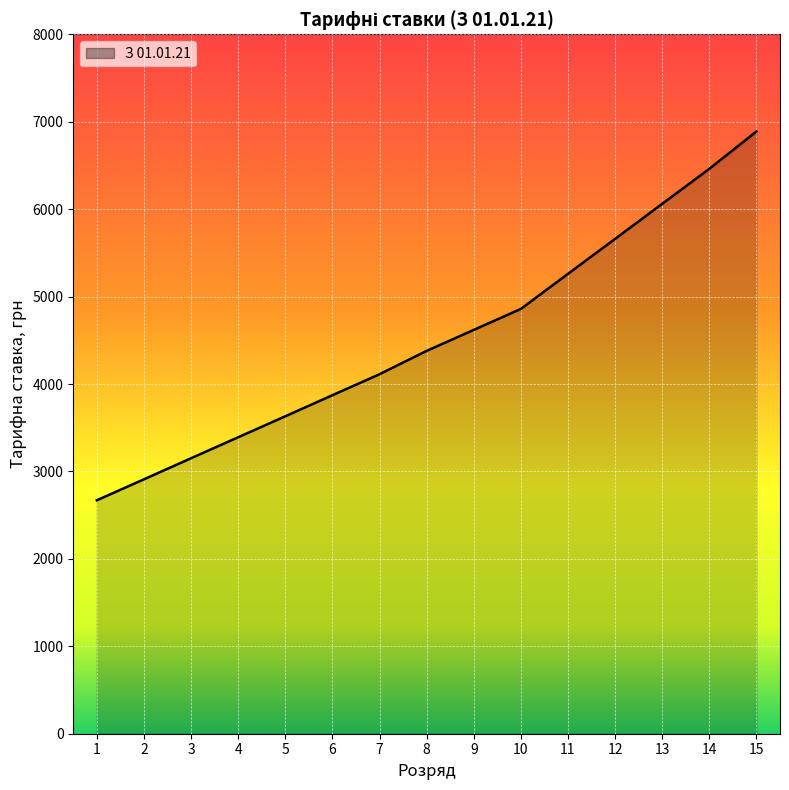

What is the difference between the values at 11 and 12?

400